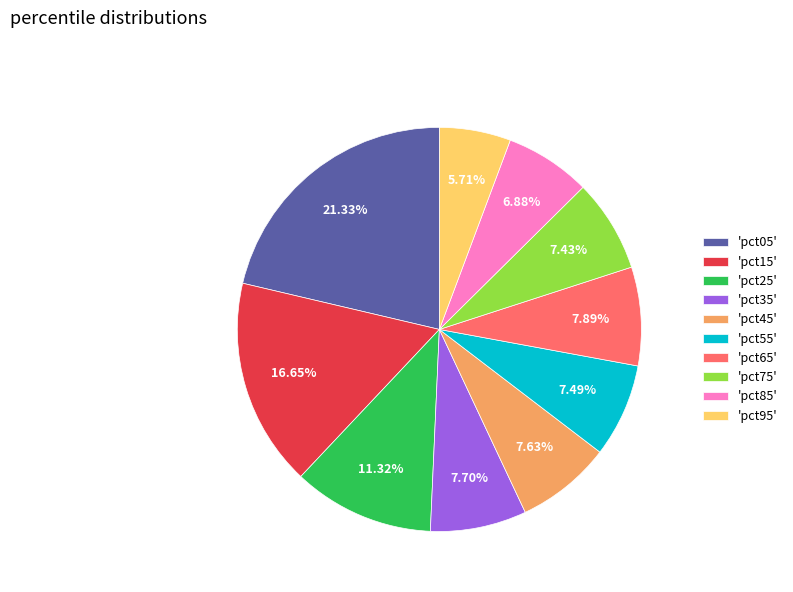

Is there any slice that represents more than half of the pie?

No